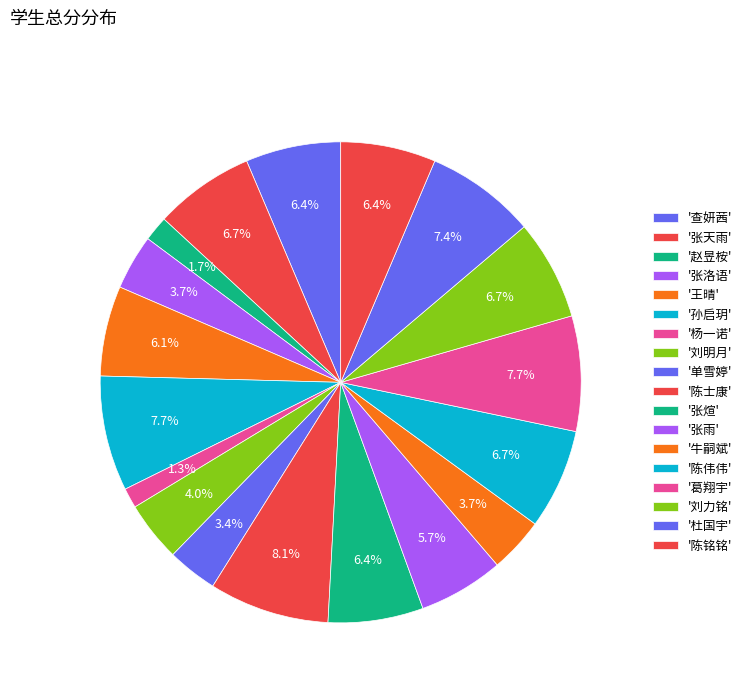

How many segments does this pie chart have?

18